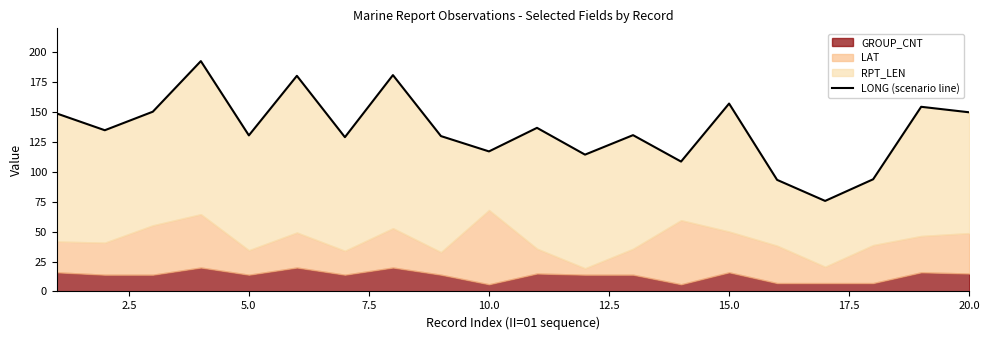

How many data points are less than 134?

10